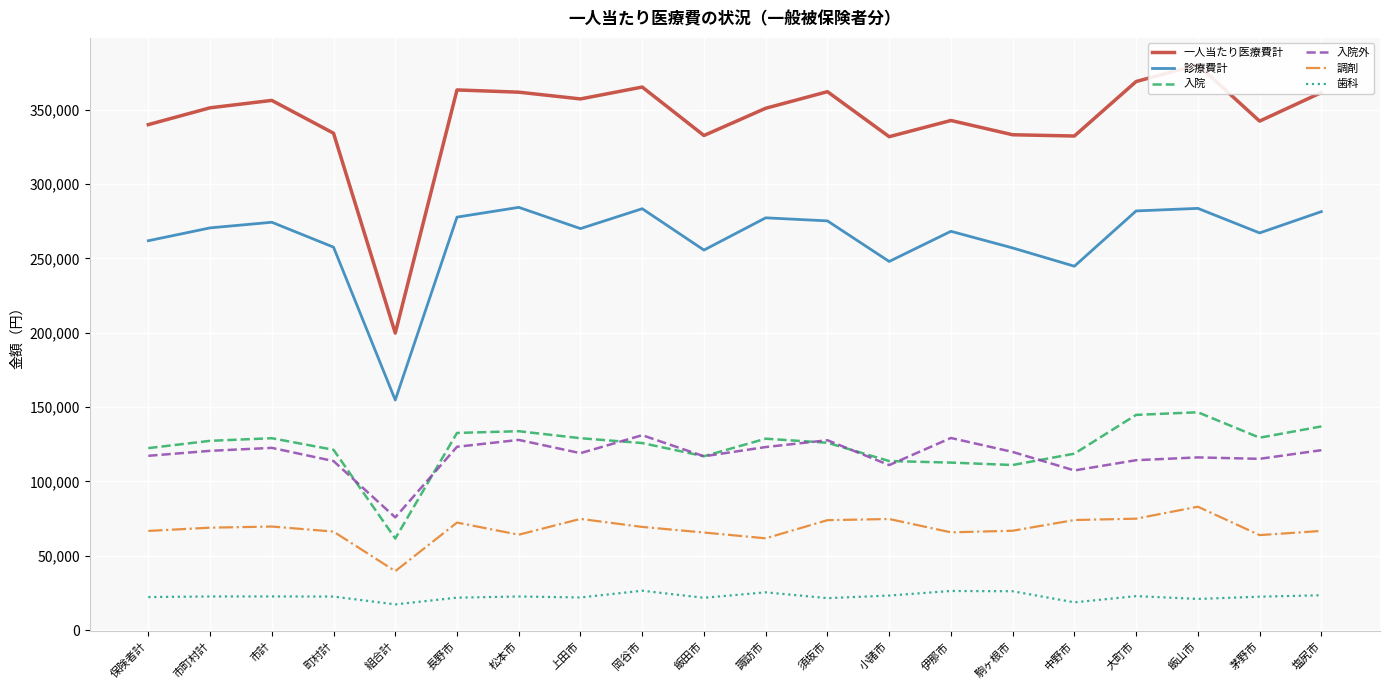

Is the value of 診療費計 at 市町村計 greater than the value of 入院 at 飯田市?

Yes